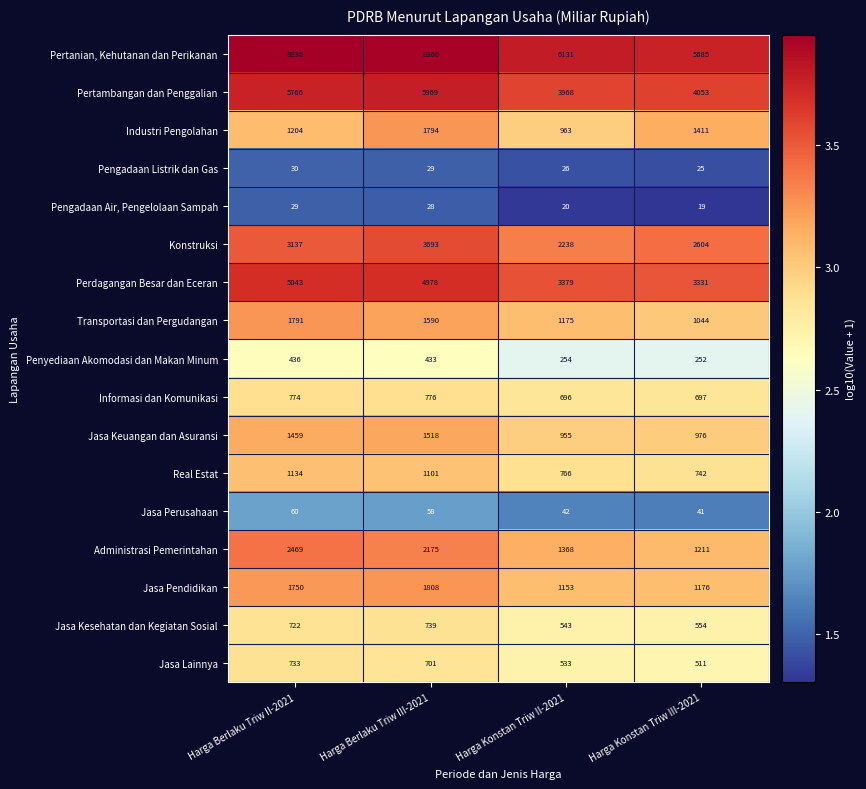

What is the difference between the highest and lowest values at Harga Berlaku Triw III-2021?

8332